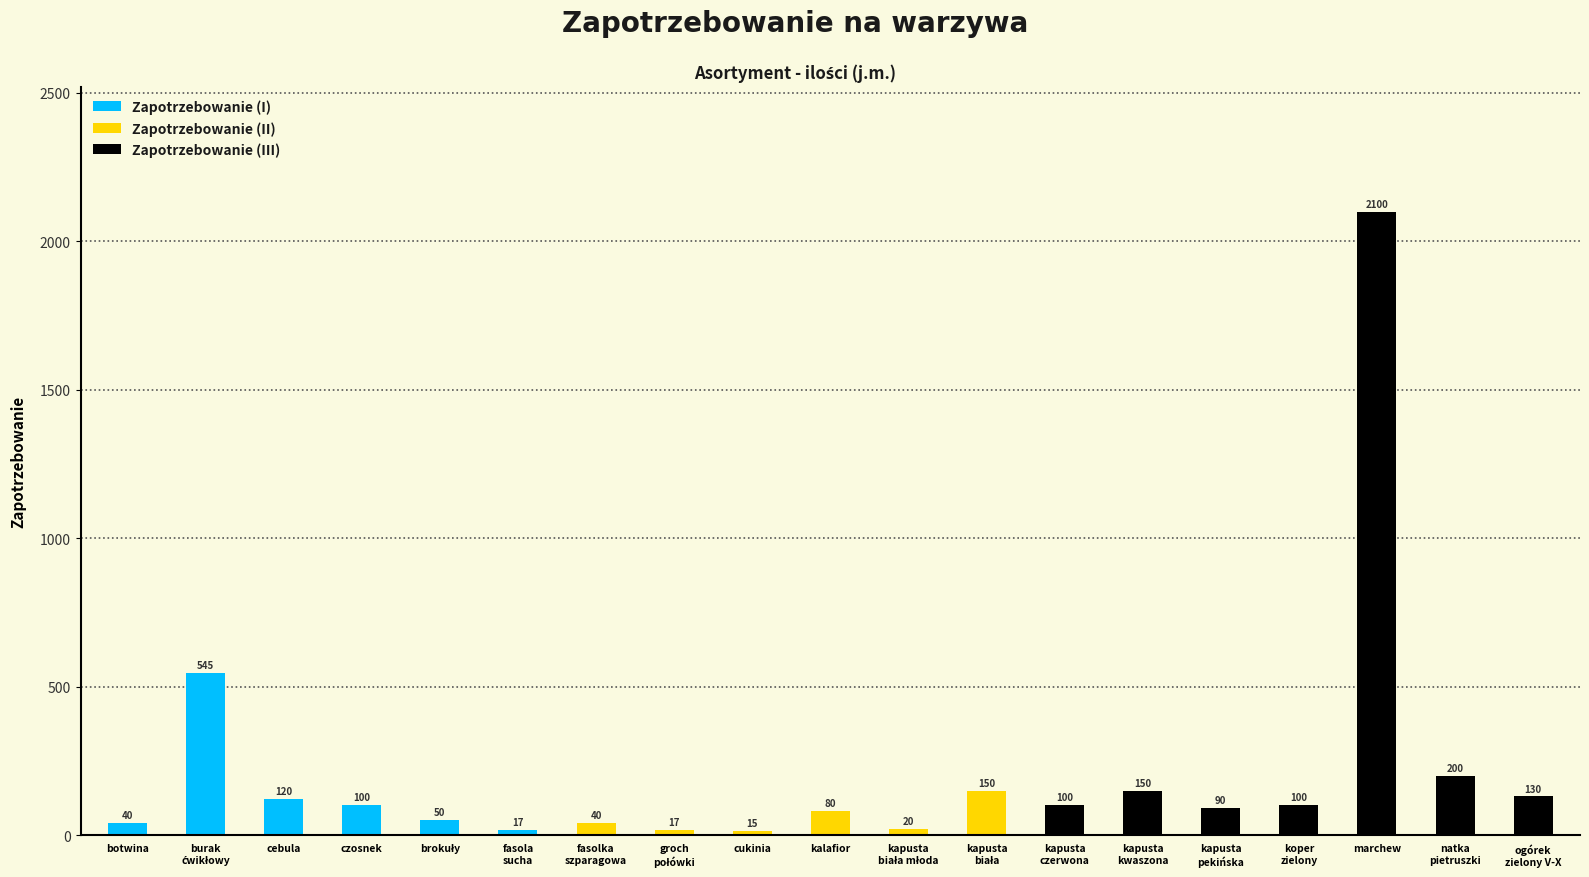

Reading left to right, what are all the values shown in this chart?

botwina=40	burak
ćwikłowy=545	cebula=120	czosnek=100	brokuły=50	fasola
sucha=17	fasolka
szparagowa=40	groch
połówki=17	cukinia=15	kalafior=80	kapusta
biała młoda=20	kapusta
biała=150	kapusta
czerwona=100	kapusta
kwaszona=150	kapusta
pekińska=90	koper
zielony=100	marchew=2100	natka
pietruszki=200	ogórek
zielony V-X=130